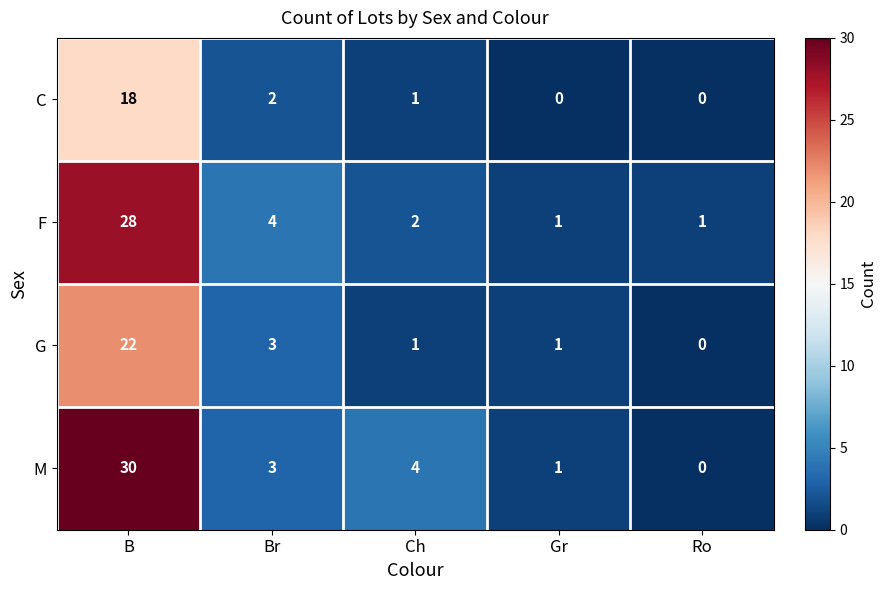

What is the difference between the highest and lowest values at Ch?

3